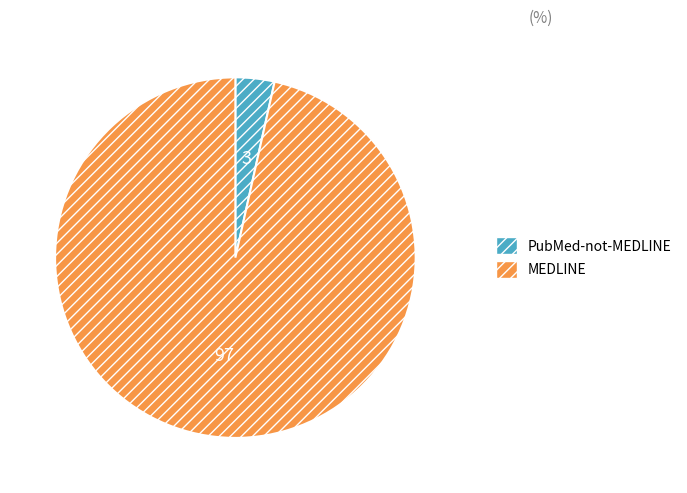

Rank the categories by value from highest to lowest.

MEDLINE, PubMed-not-MEDLINE